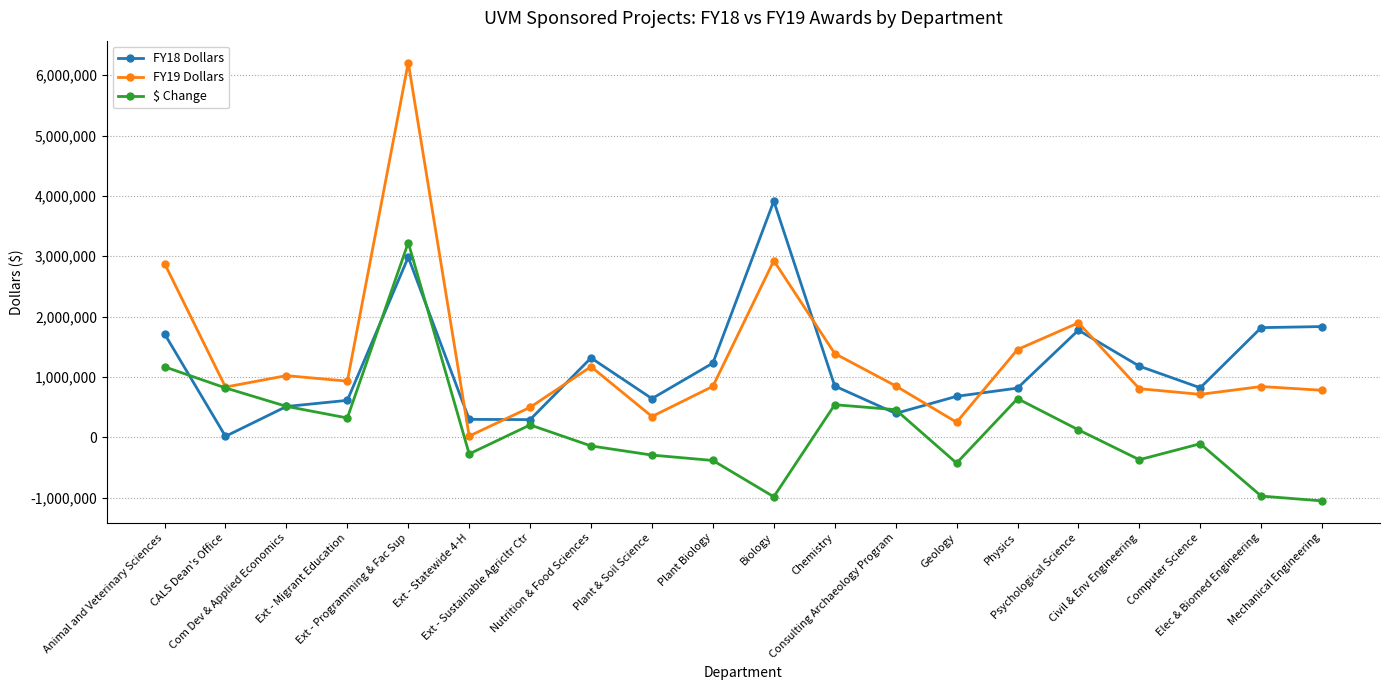

The value of $ Change at Ext - Programming & Fac Sup is 4959680.5. True or false?

False